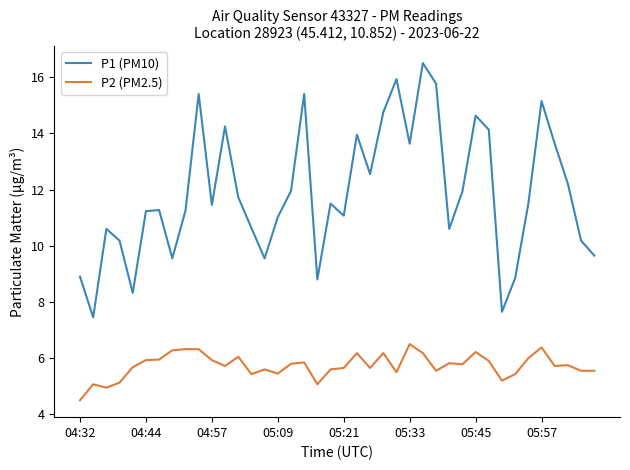

True or false: P1 (PM10) and P2 (PM2.5) cross at least once.

False